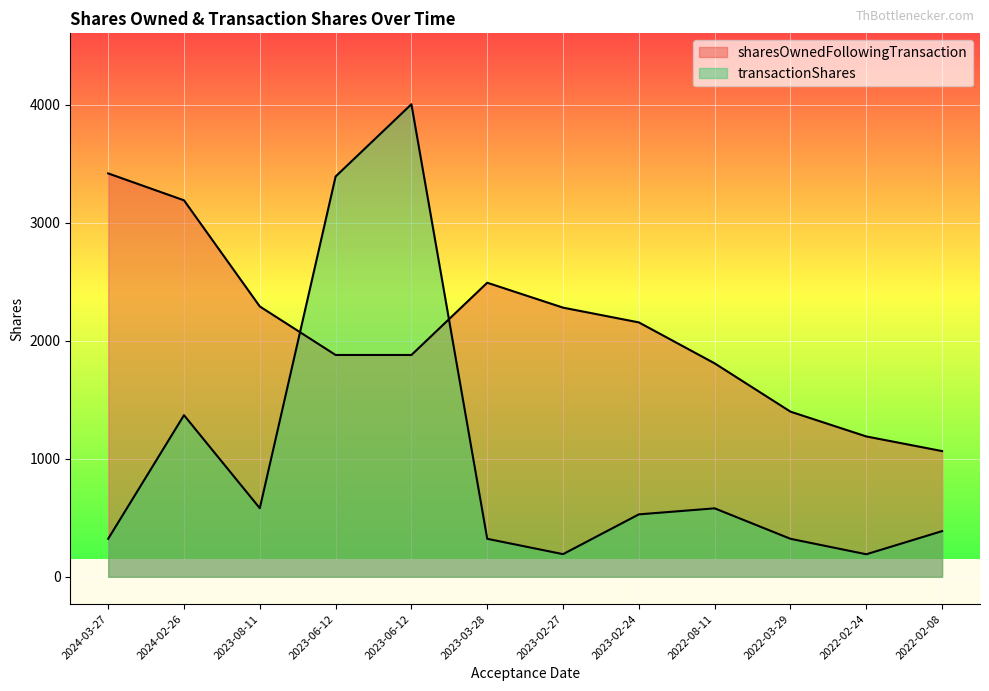

Count the number of data series in this chart.

2